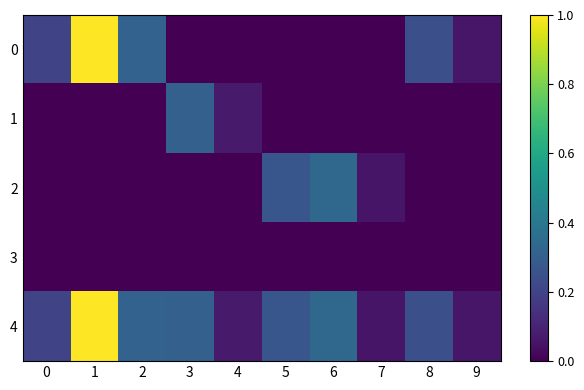

At which category is the sum across all series the highest?

1